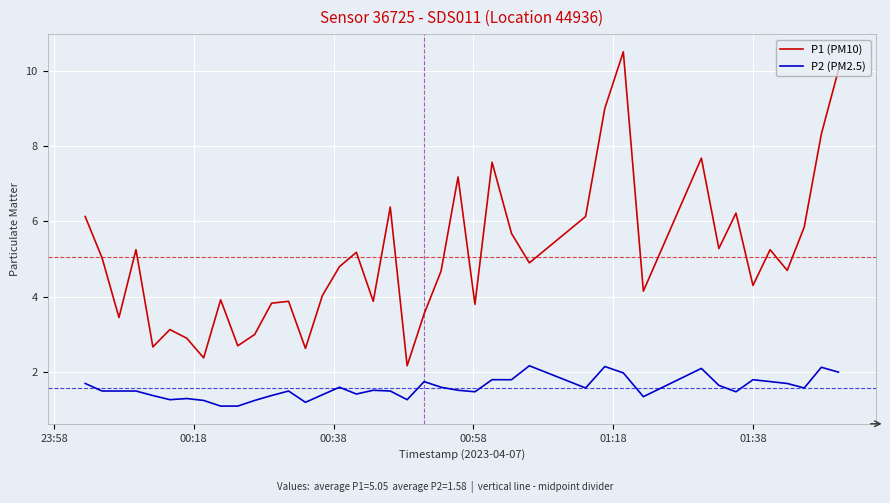

What is the difference between the maximum and minimum values in the P1 (PM10) series?

8.3